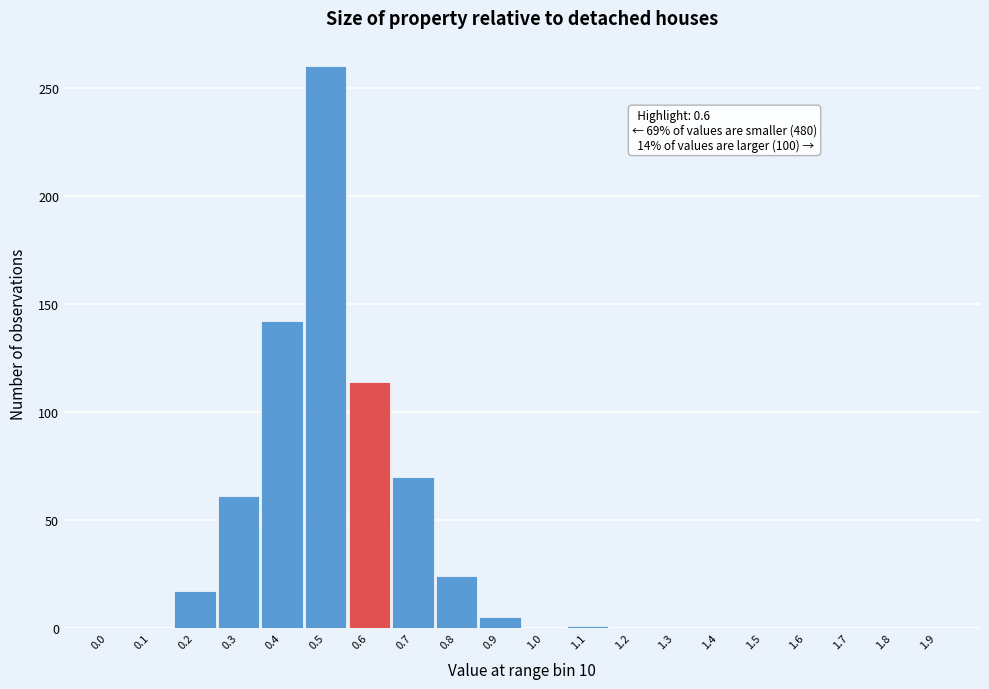

What is the maximum value shown in the chart?

260